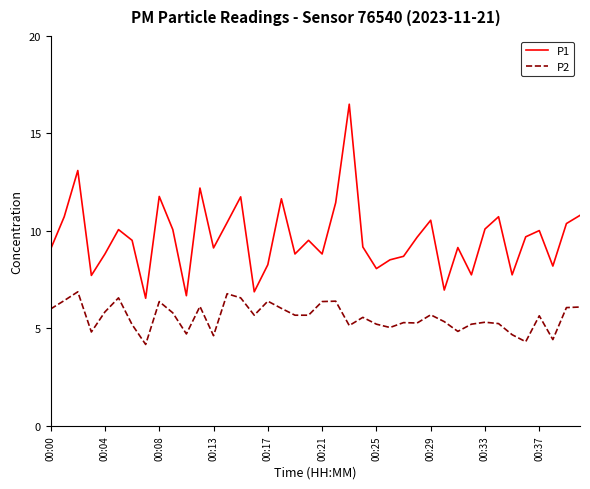

Rank the series by their maximum value, from lowest to highest.

P2, P1